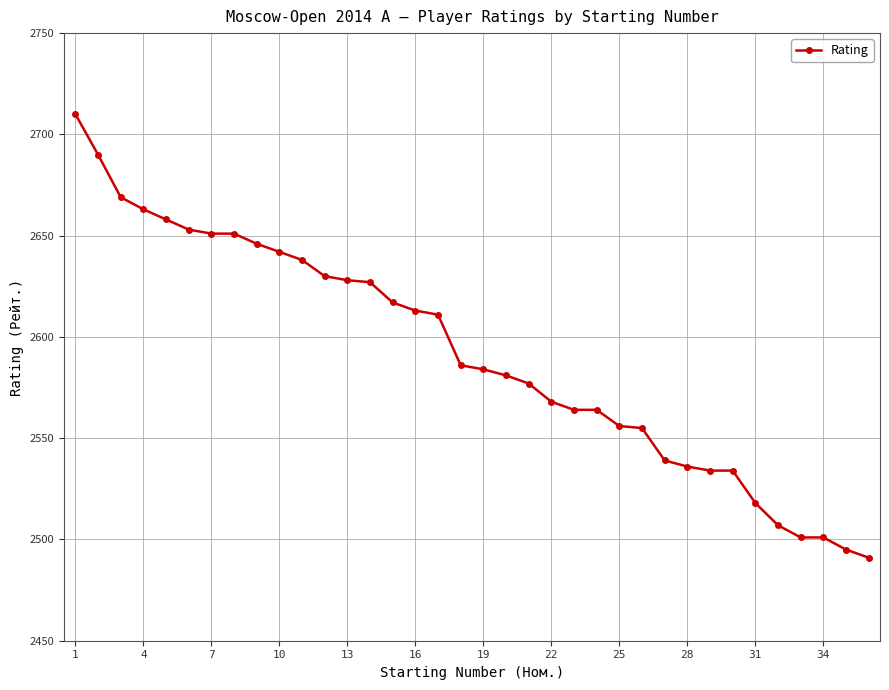

What is the minimum value shown in the chart?

2491